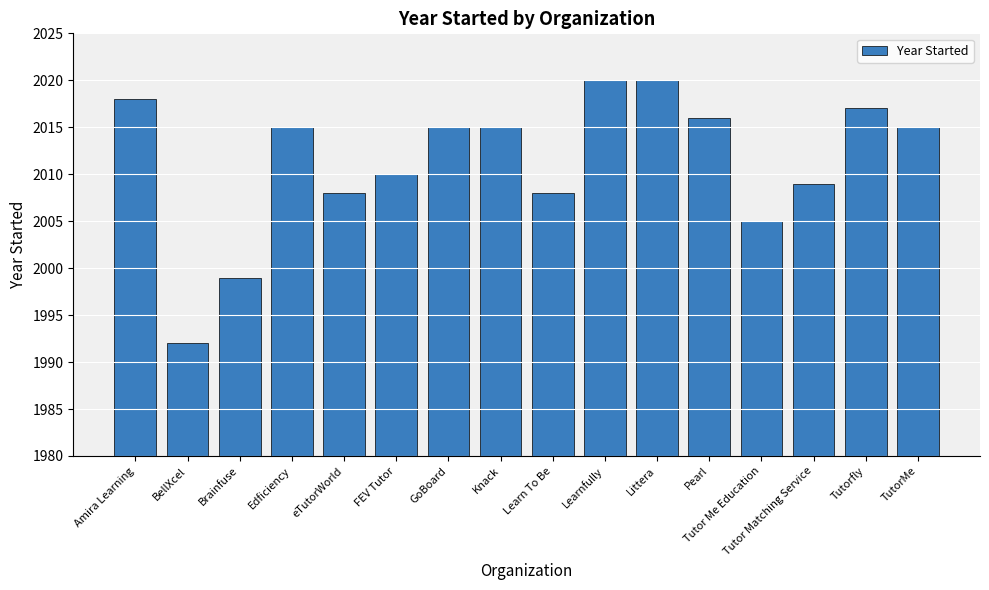

Reading left to right, transcribe all the data shown in this chart.

Amira Learning=2018	BellXcel=1992	Brainfuse=1999	Edficiency=2015	eTutorWorld=2008	FEV Tutor=2010	GoBoard=2015	Knack=2015	Learn To Be=2008	Learnfully=2020	Littera=2020	Pearl=2016	Tutor Me Education=2005	Tutor Matching Service=2009	Tutorfly=2017	TutorMe=2015